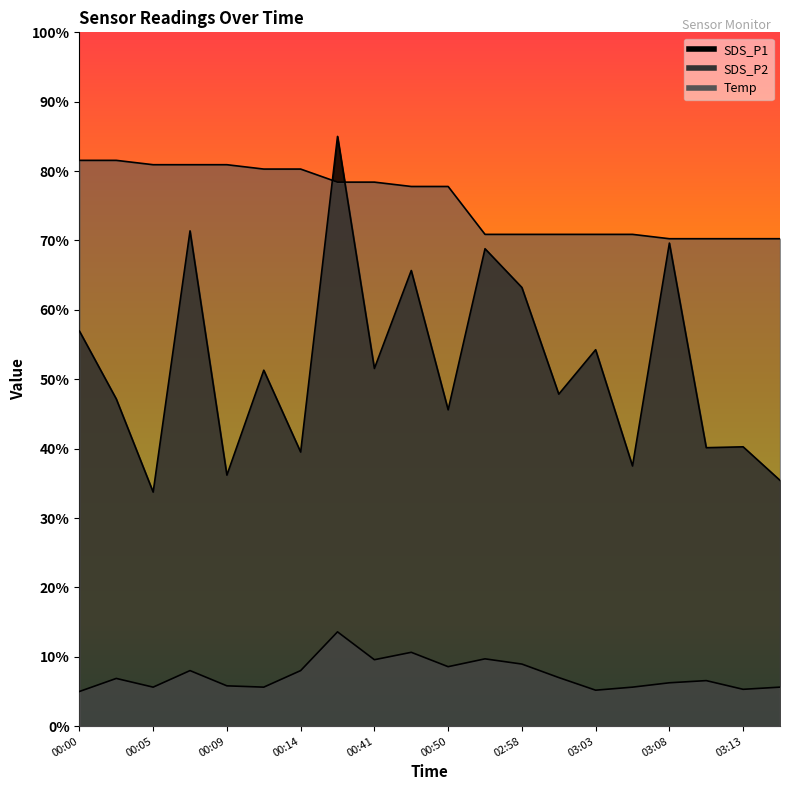

At which category is the sum across all series the highest?

00:33